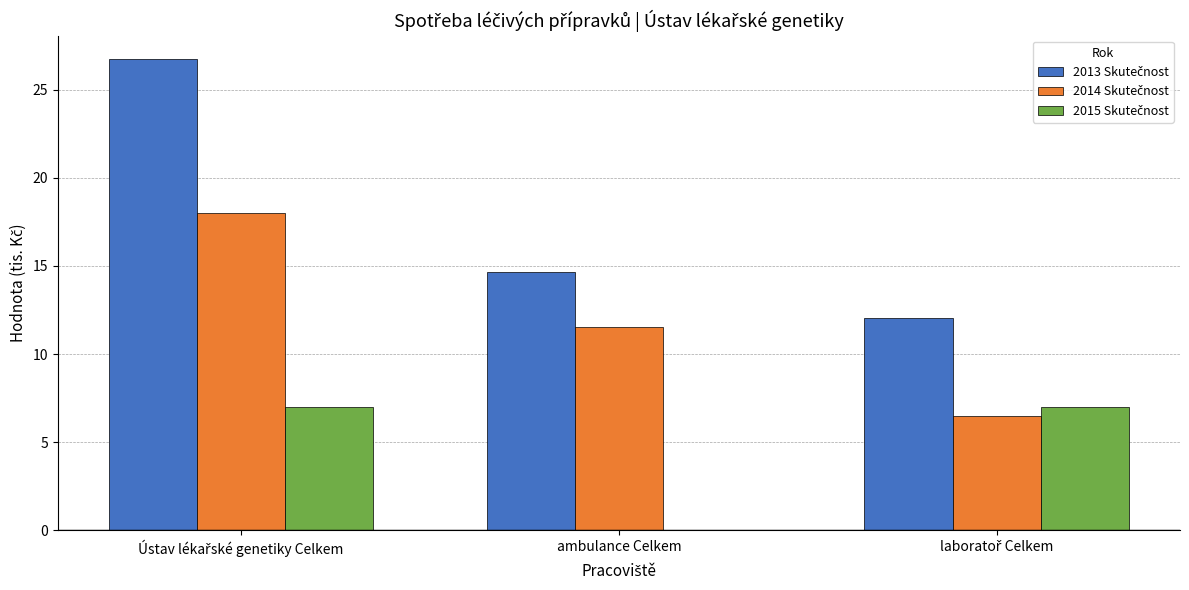

How many groups of bars are there?

3